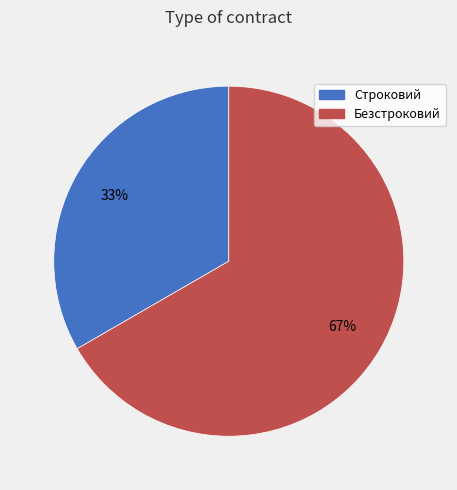

How many slices are in this pie chart?

2